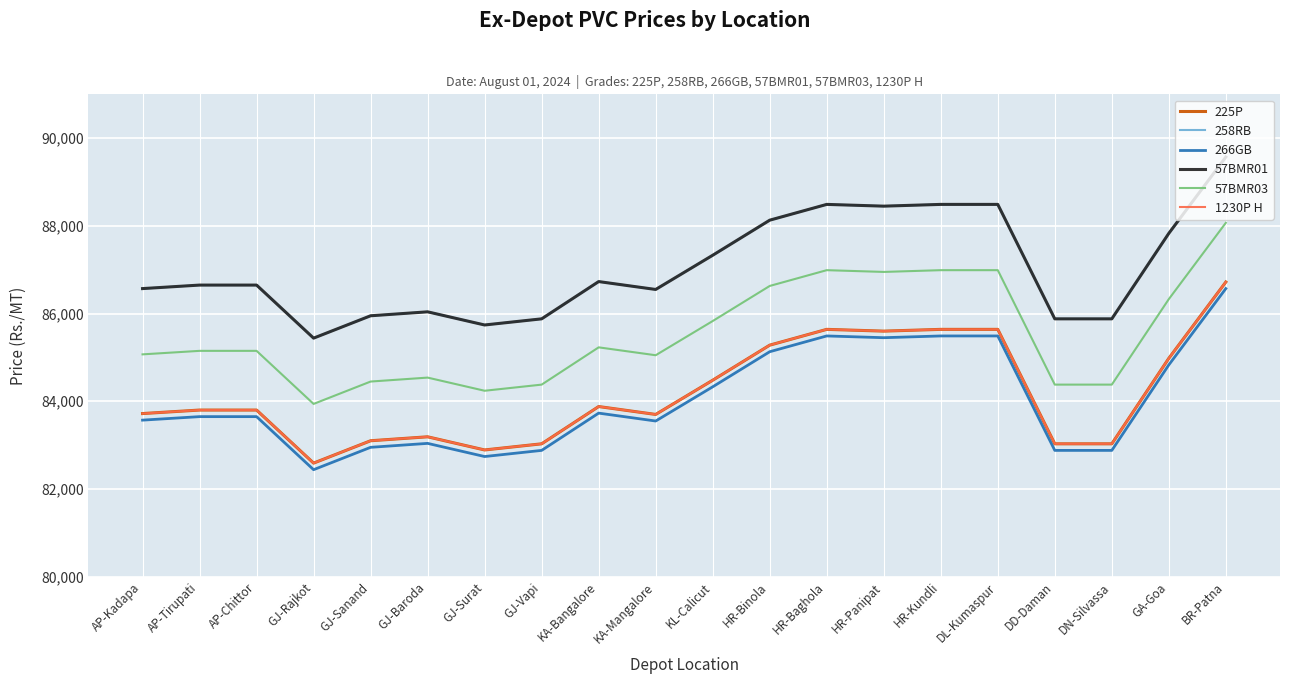

At which label does 225P reach its peak?

BR-Patna